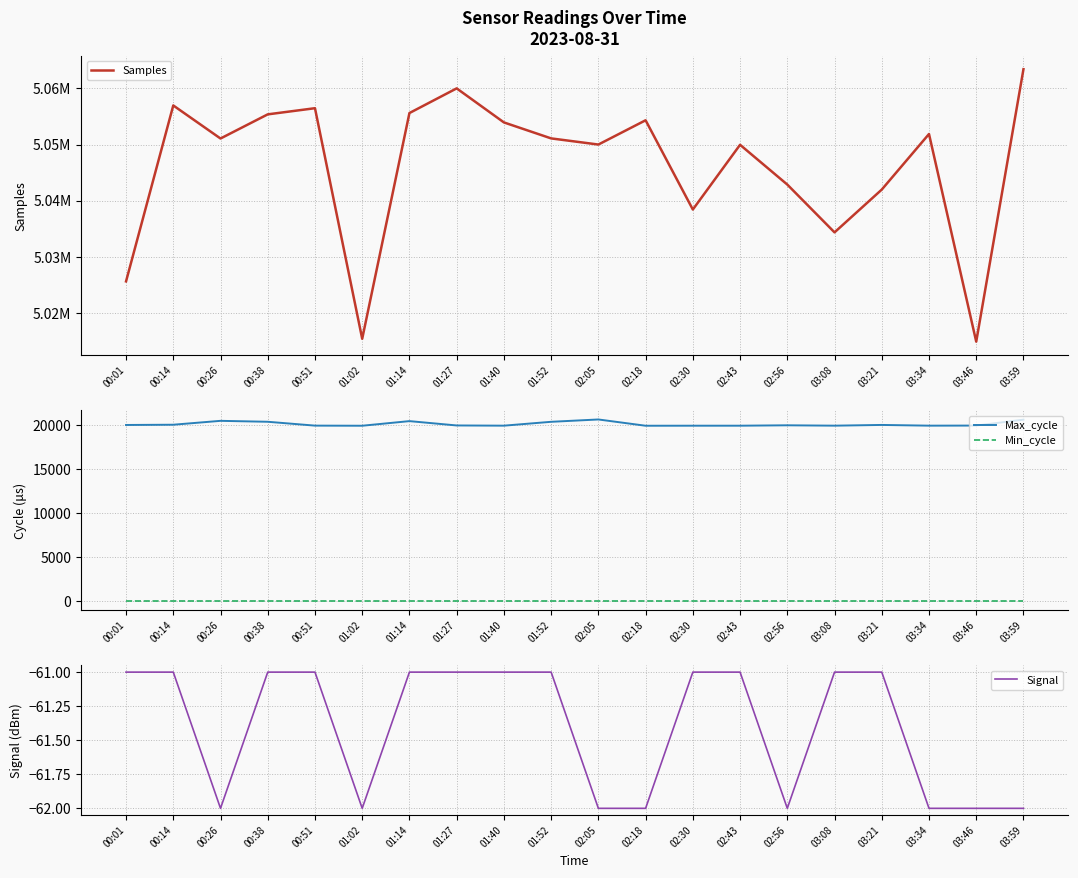

What is the lowest value of the Min_cycle series?

28